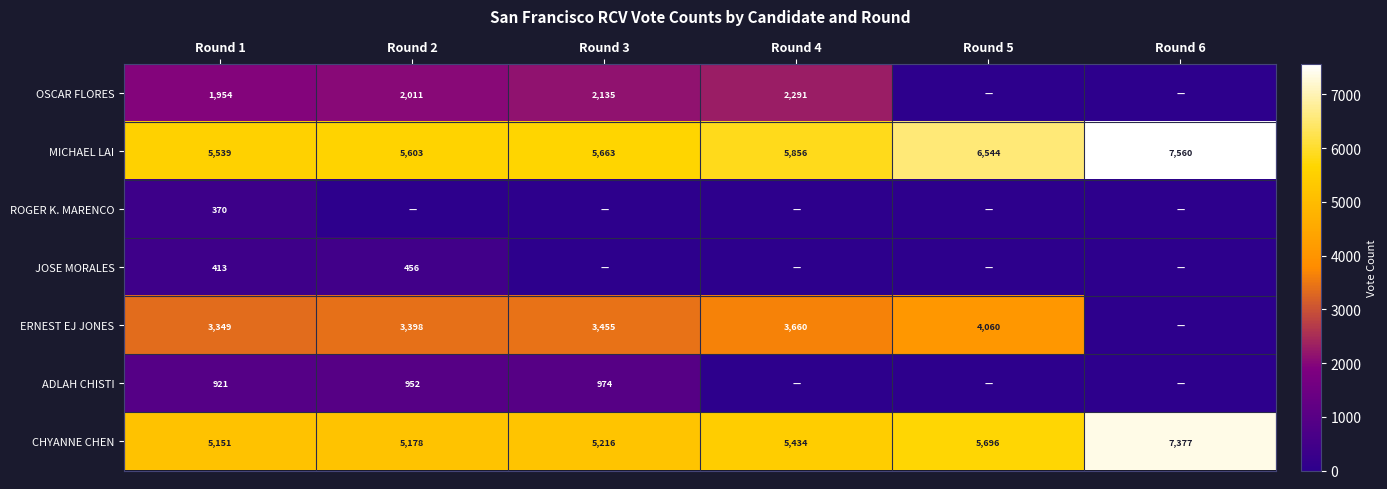

Where is MICHAEL LAI nearest to the value 6549?

Round 5